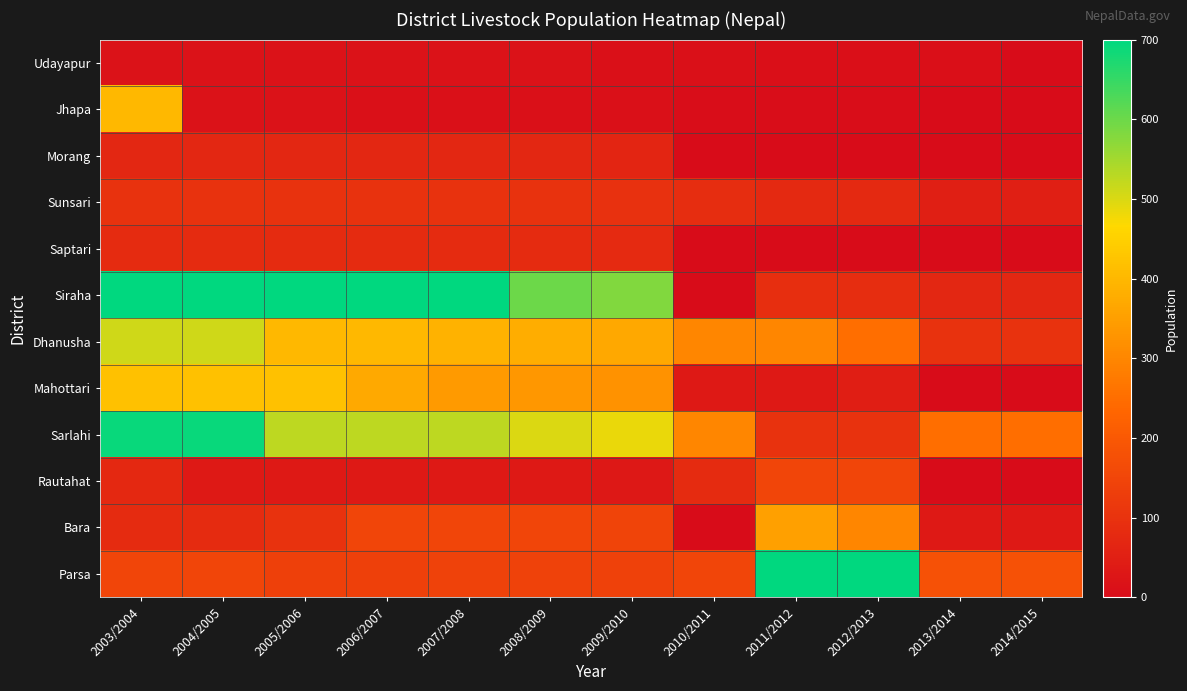

How many values in the Sarlahi series exceed 500?

5